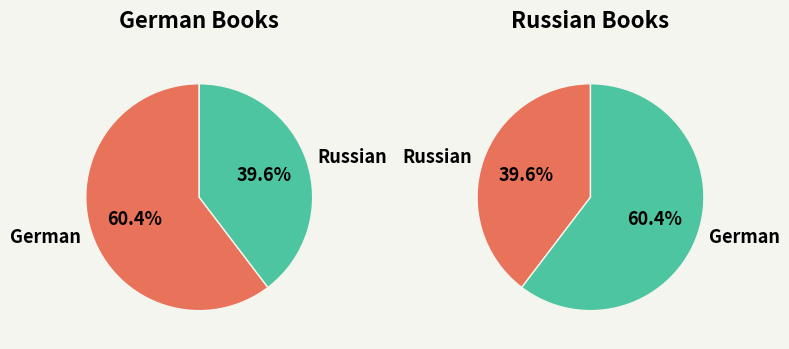

True or false: Russian accounts for 31% of the total.

False